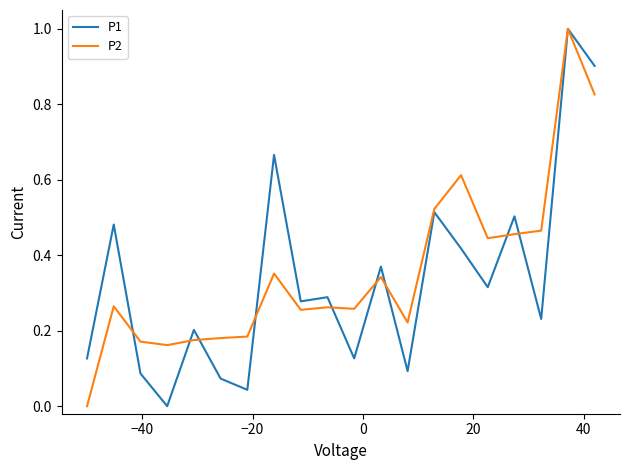

How many interior local valleys does the P1 series have?

7